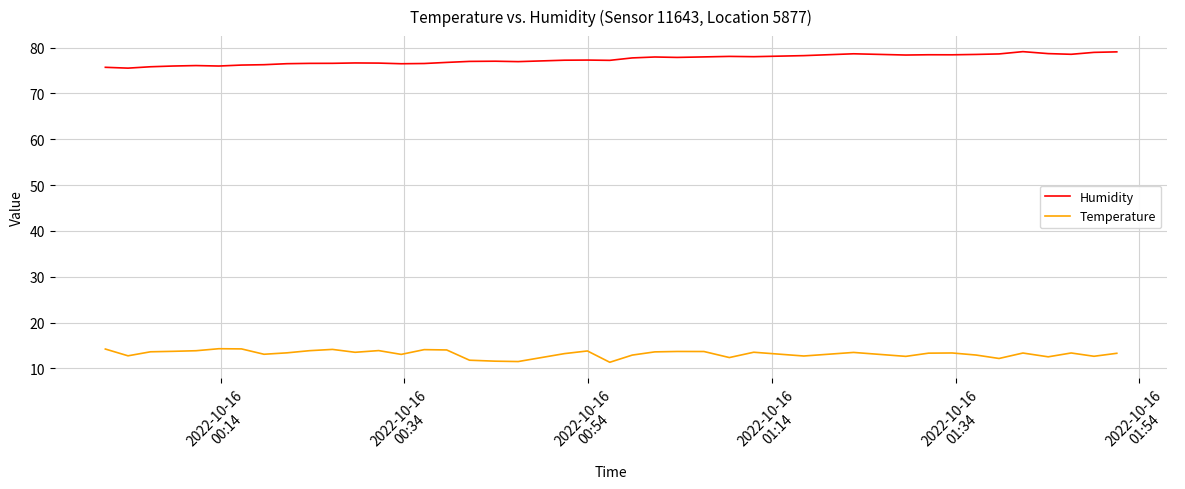

True or false: Humidity and Temperature cross at least once.

False